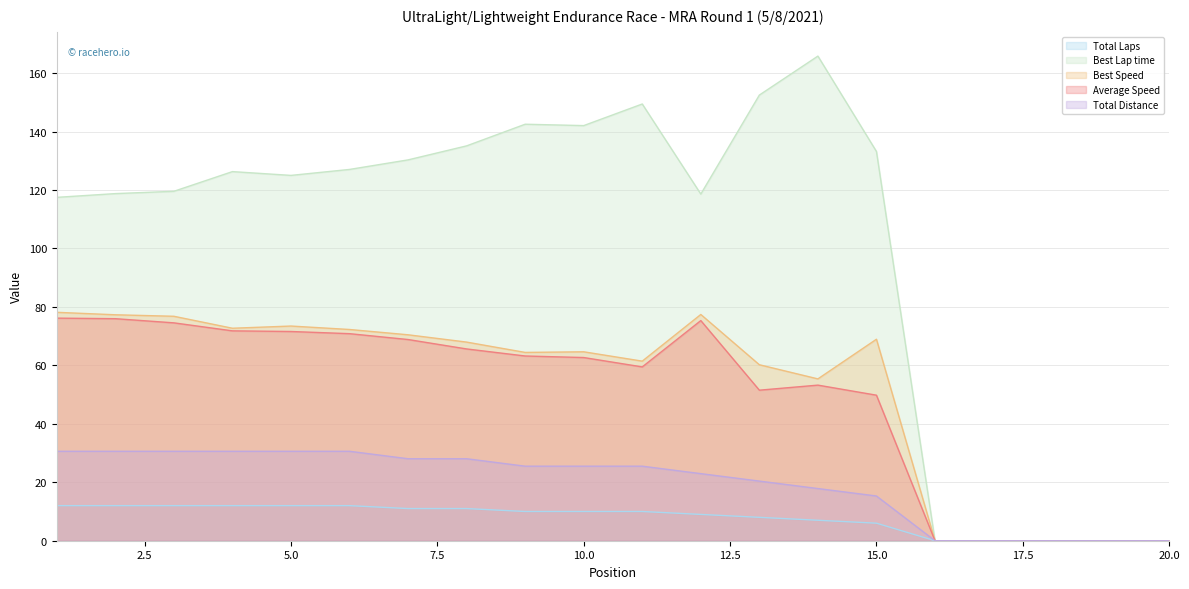

Is the value of Average Speed at 13 greater than the value of Best Speed at 7?

No